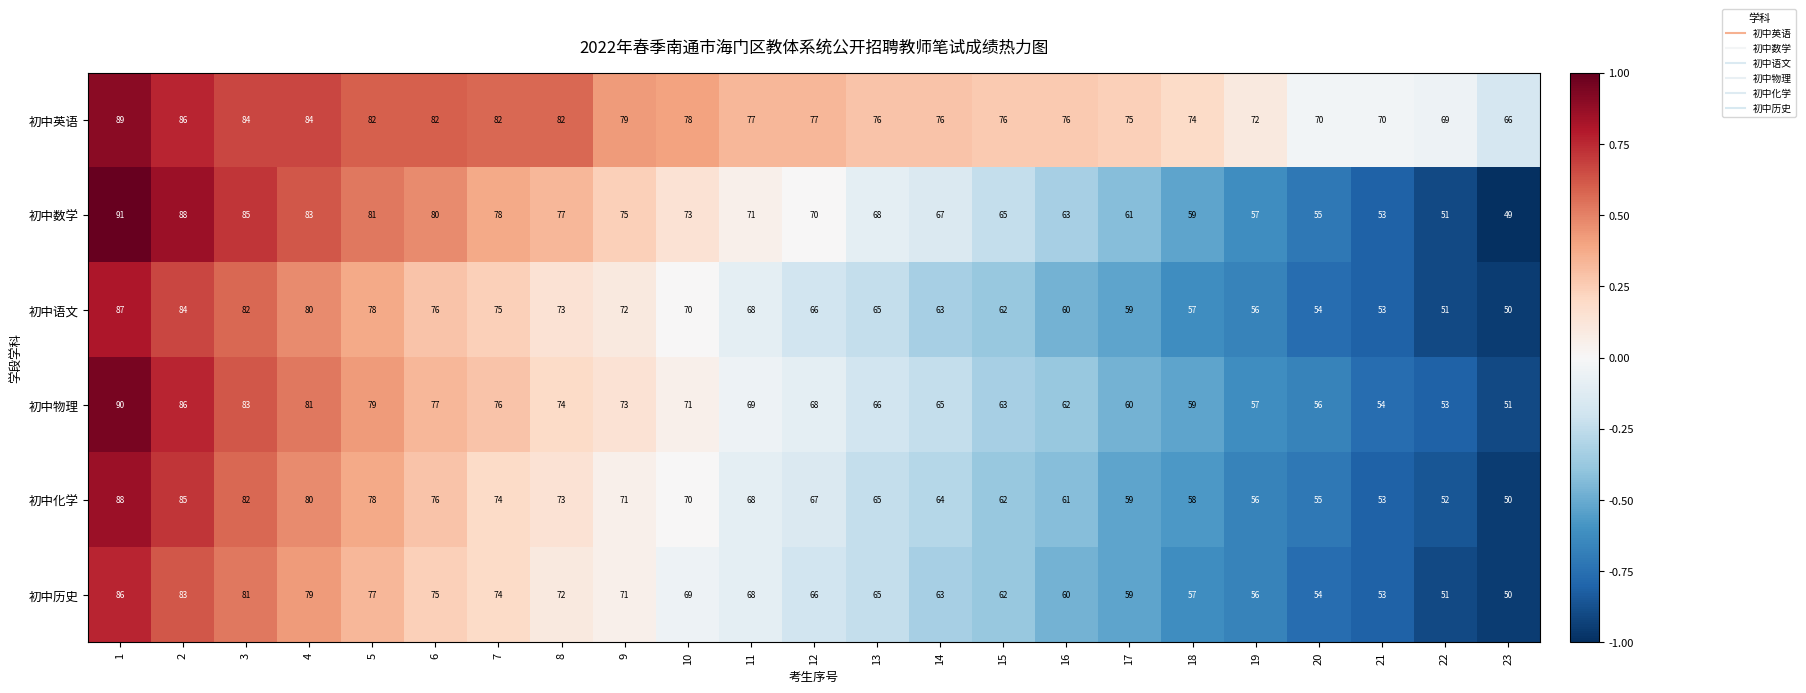

What is the difference between the 初中数学 values at 21 and 19?

4